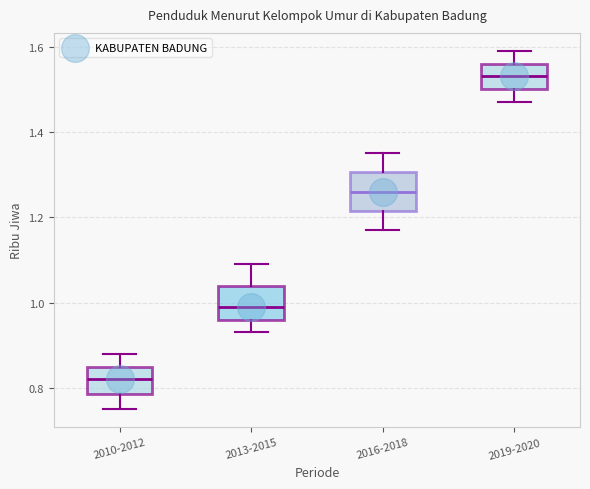

Which box has the highest median line?

2019-2020